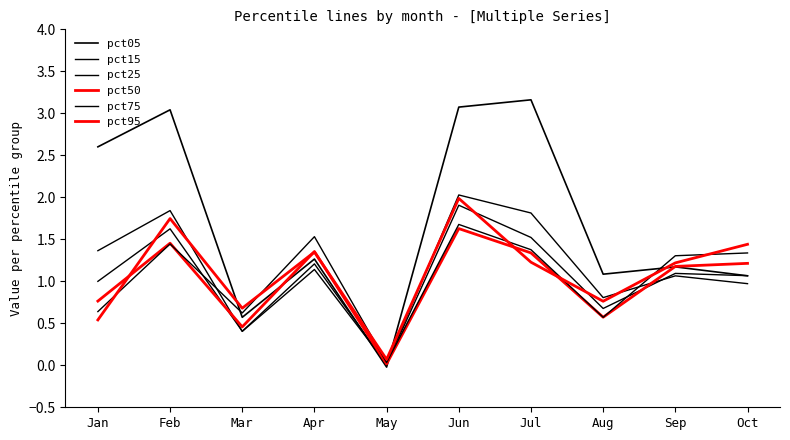

Does the chart have visible grid lines?

No